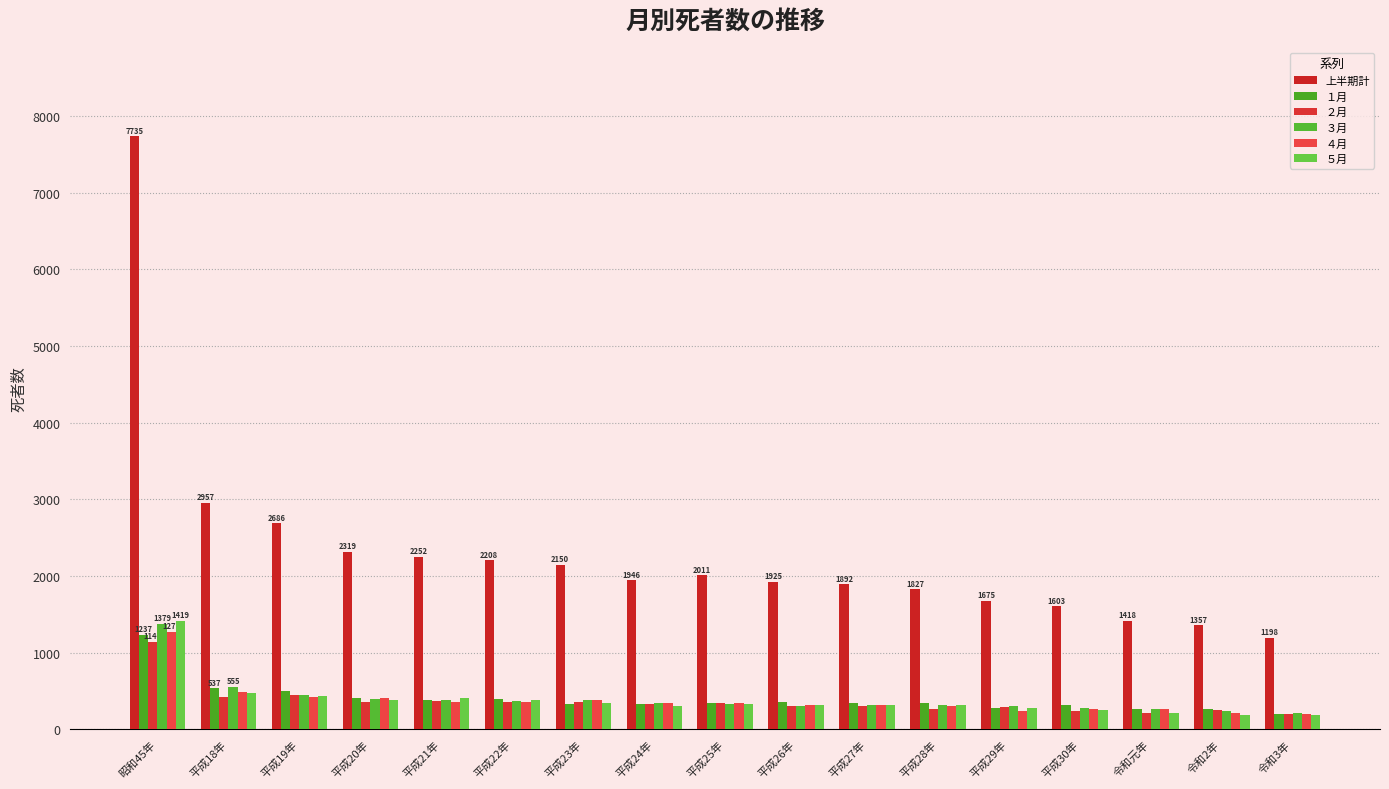

What is the label of the 2nd bar from the right?

令和2年